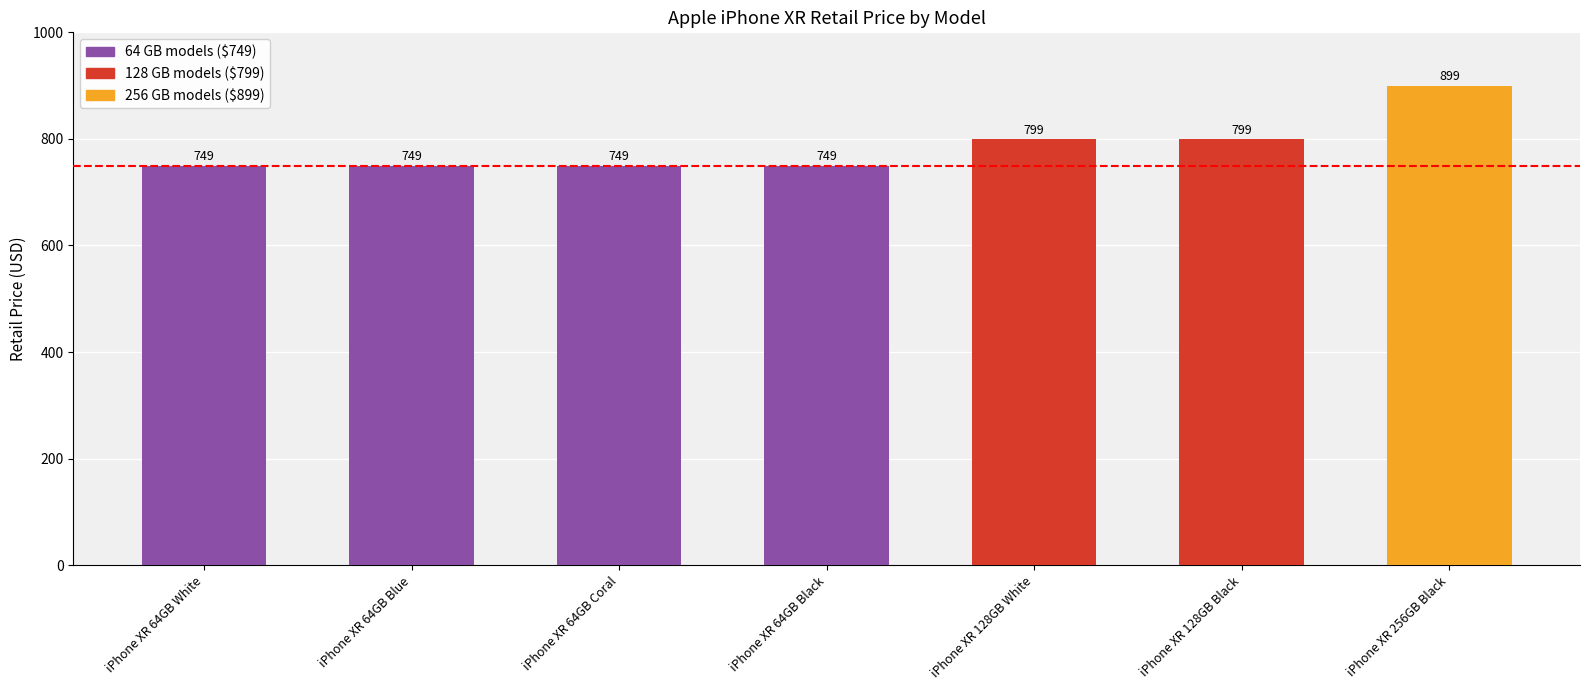

Reading left to right, list all the values displayed in this chart.

iPhone XR 64GB White=749	iPhone XR 64GB Blue=749	iPhone XR 64GB Coral=749	iPhone XR 64GB Black=749	iPhone XR 128GB White=799	iPhone XR 128GB Black=799	iPhone XR 256GB Black=899